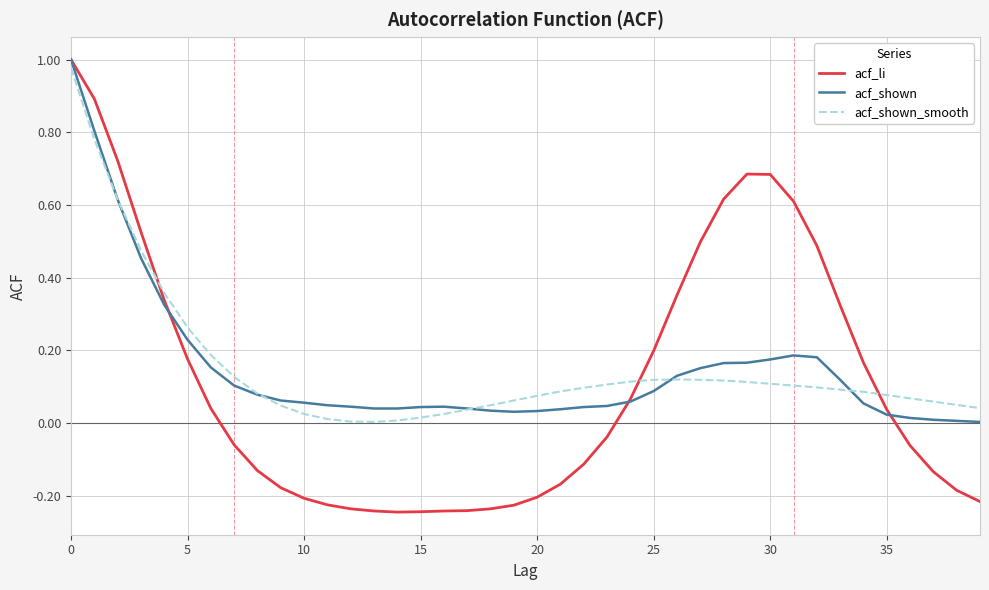

Which series has the largest range (max minus min)?

acf_li